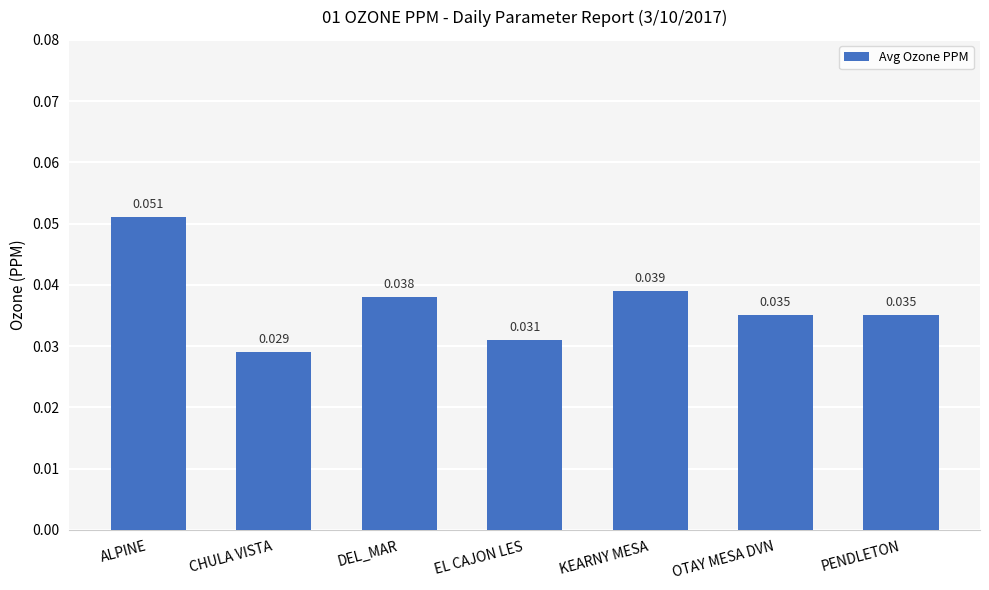

Where is the data nearest to the value 0?

CHULA VISTA